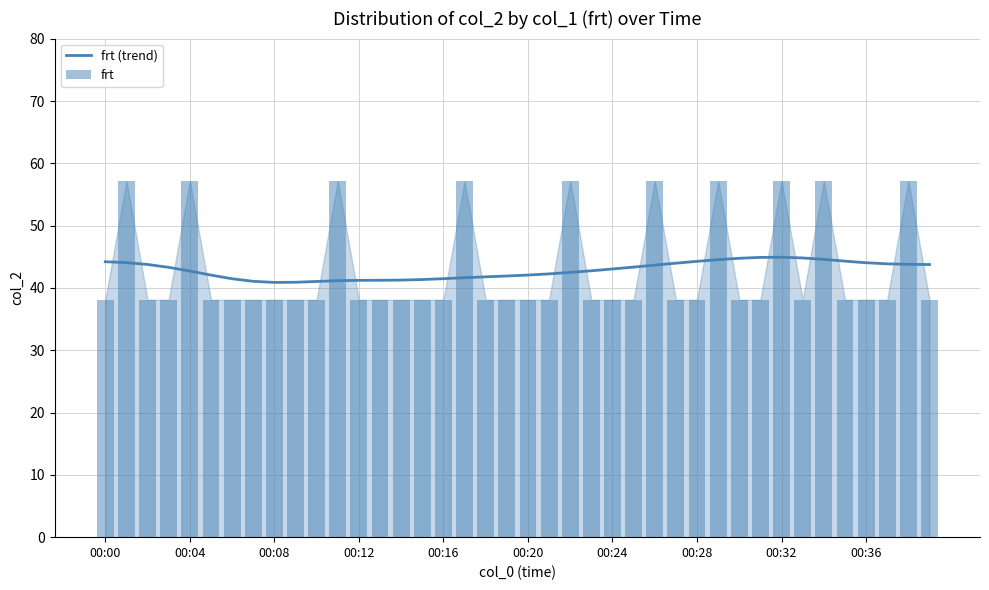

What is the total value across all series at 00:24?

79.6